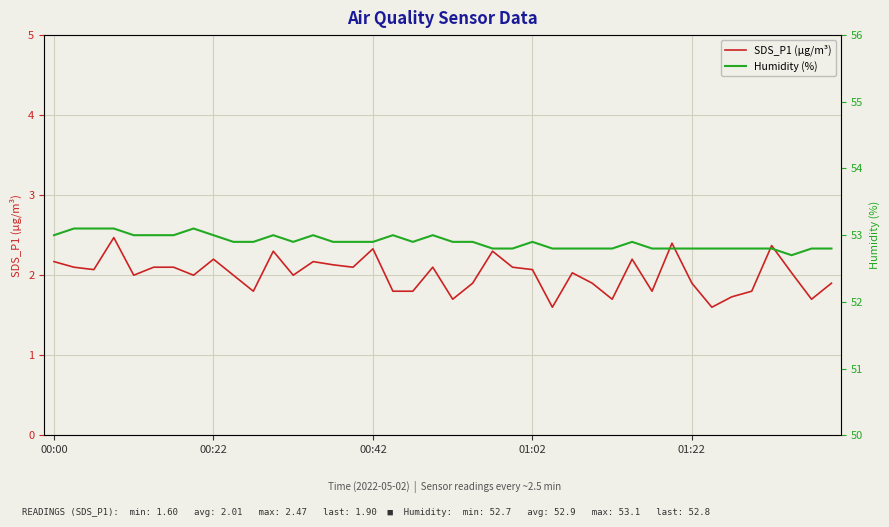

Is it true that SDS_P1 (µg/m³) equals 1.9 at 01:22?

True